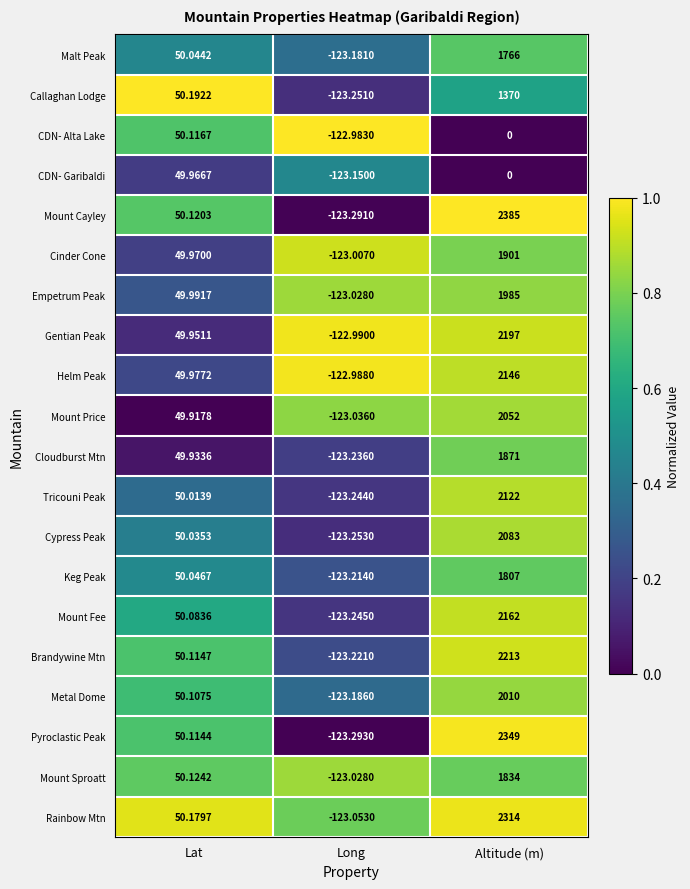

At which category is the sum across all series the highest?

Altitude (m)